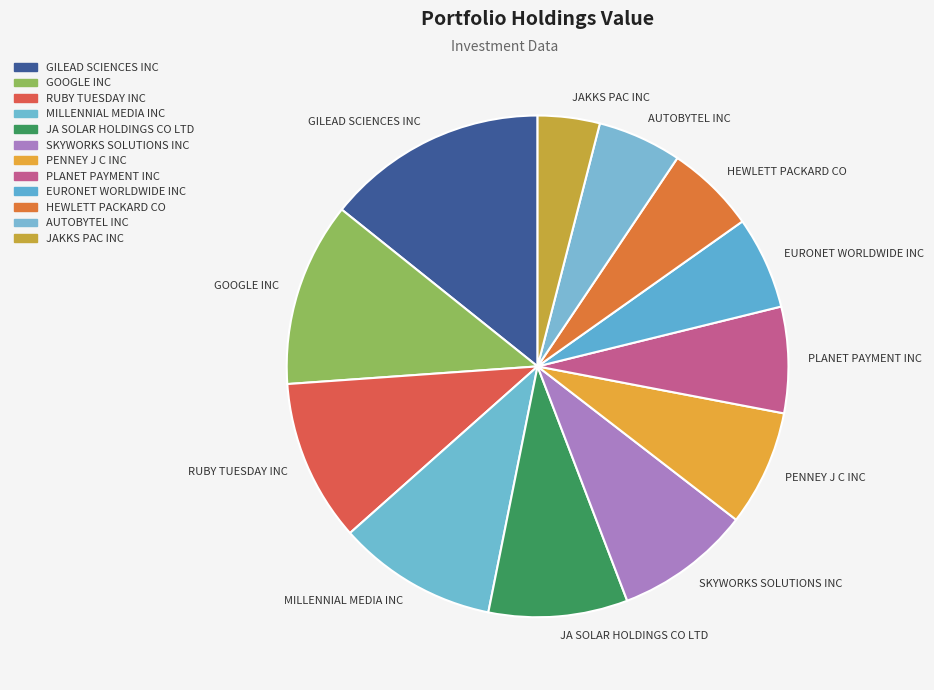

Is AUTOBYTEL INC the majority of the pie?

No